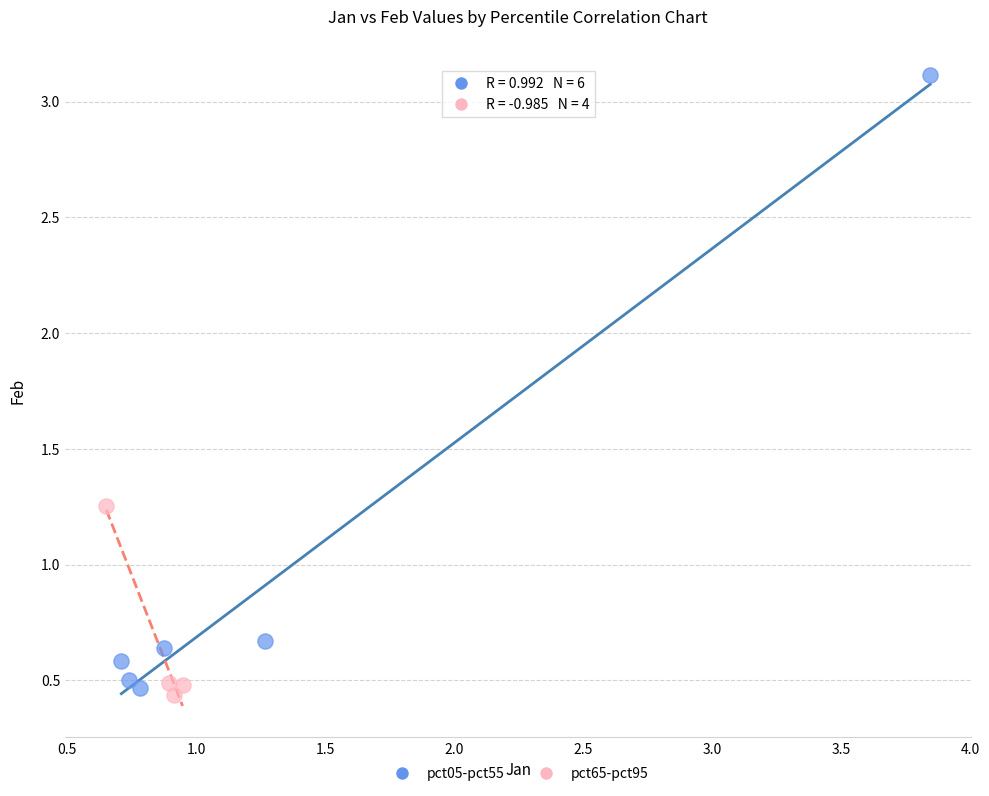

Which series has the largest Y range (max minus min)?

pct05-pct55